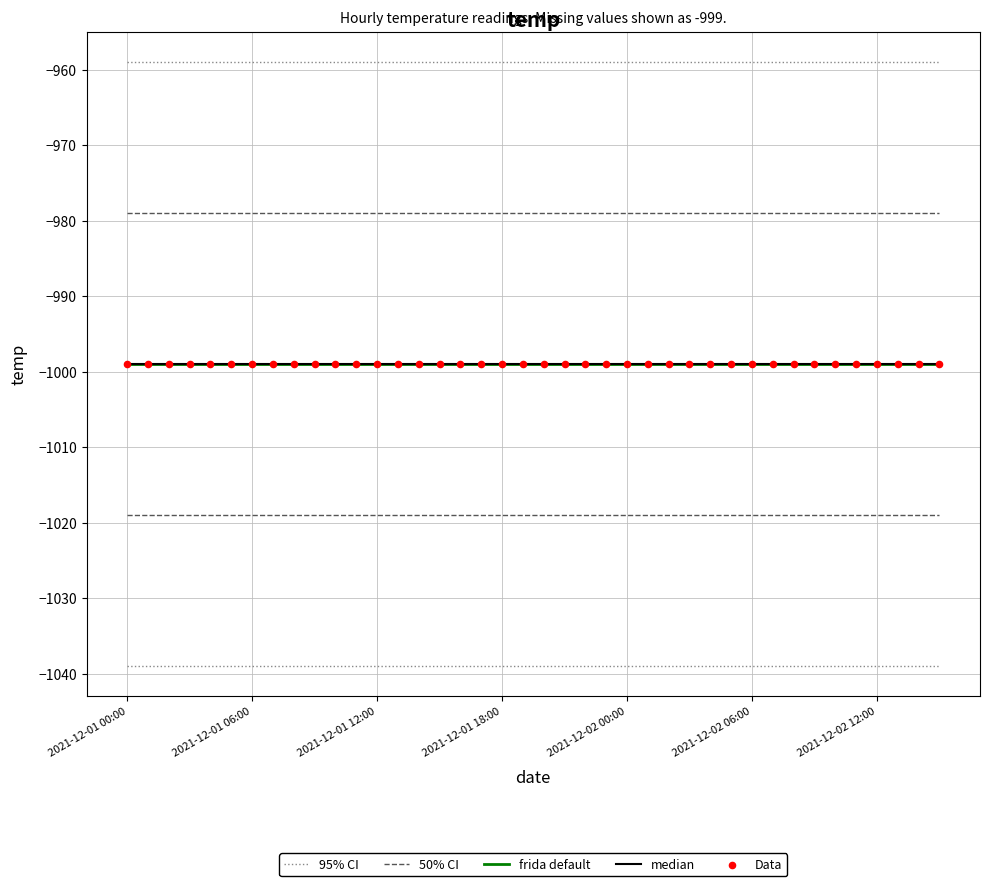

What is the total value across all series at 26?

-4935